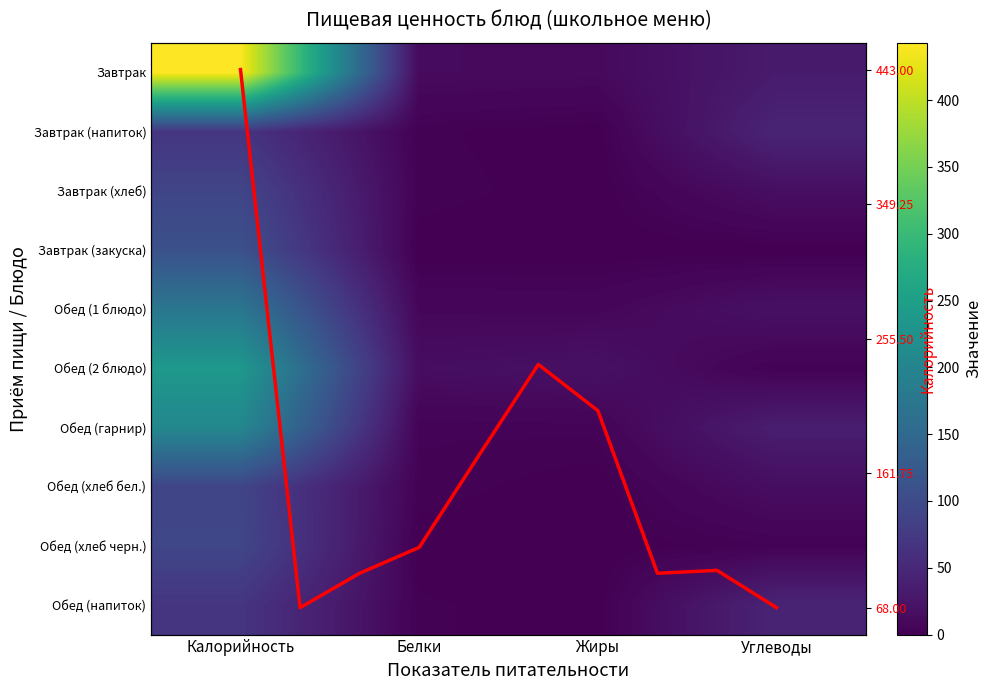

What is the difference between the Завтрак (напиток) values at Углеводы and Жиры?

44.6